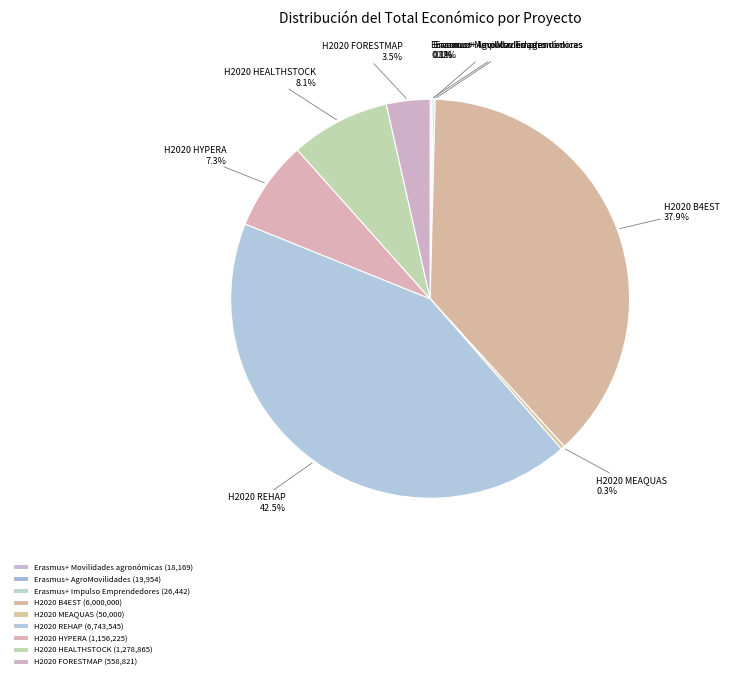

To the nearest percent, what portion does H2020 HYPERA represent?

7%